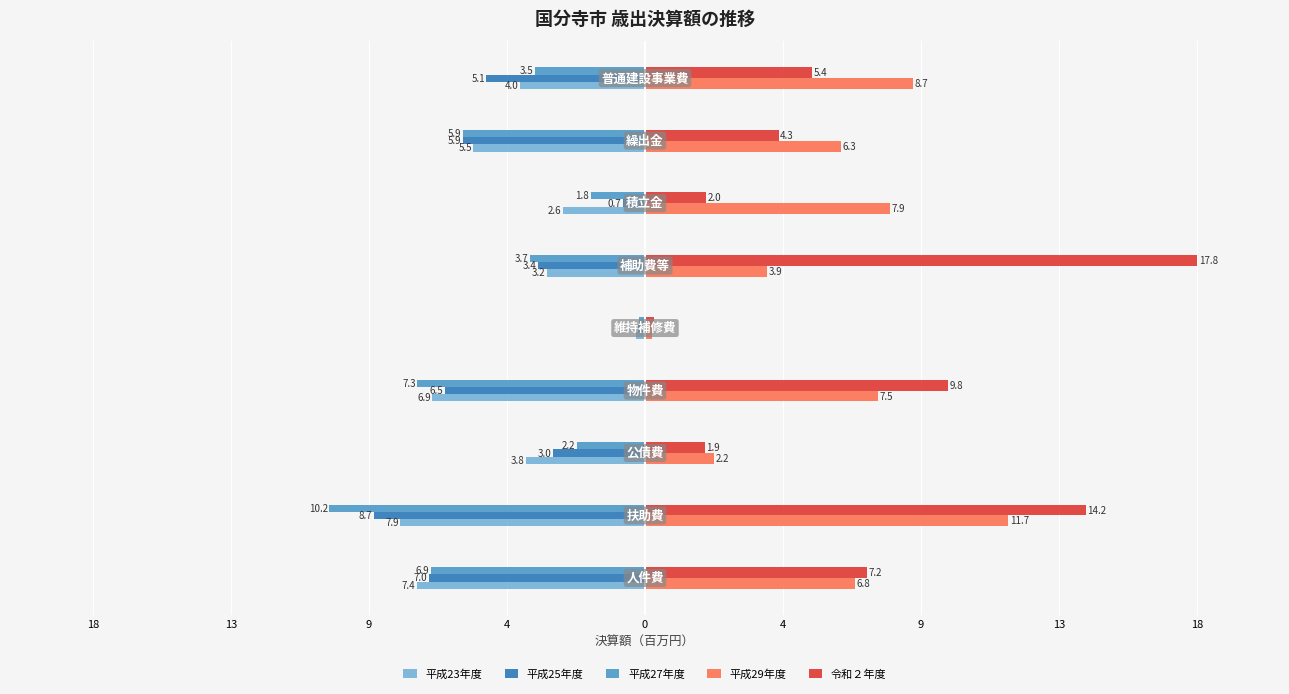

What are all the series names shown in the legend?

平成23年度, 平成25年度, 平成27年度, 平成29年度, 令和２年度